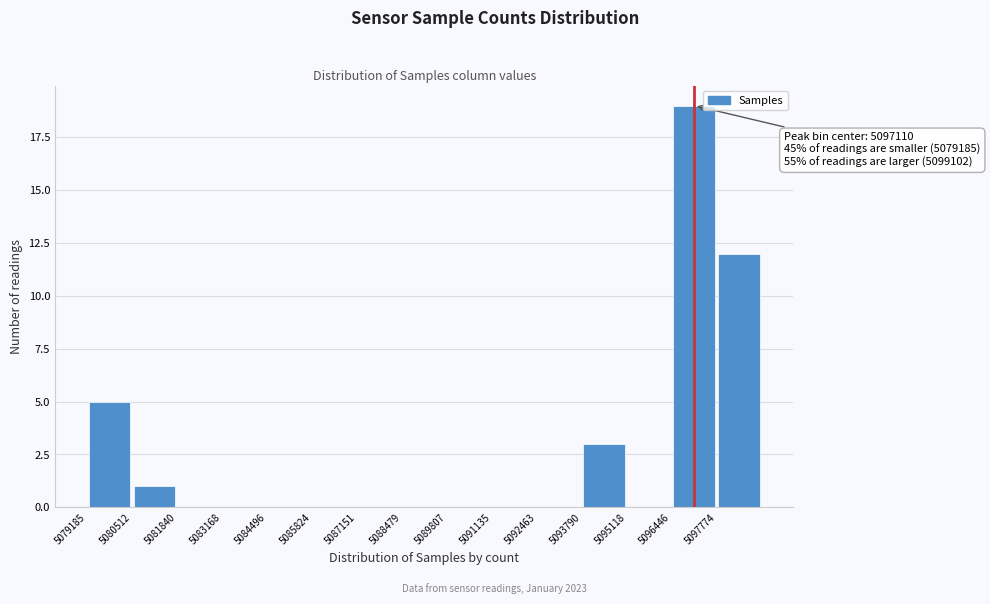

Over which range of the x-axis is the bar tallest?

5096400 to 5097800